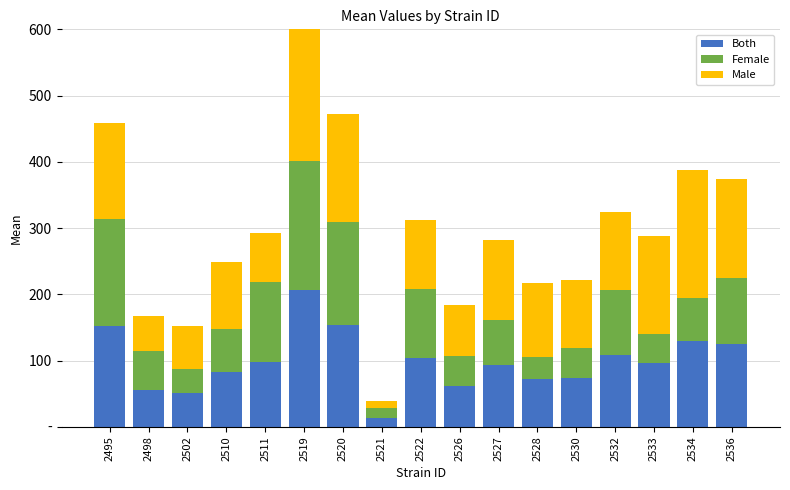

What is the maximum value for Male?

220.2